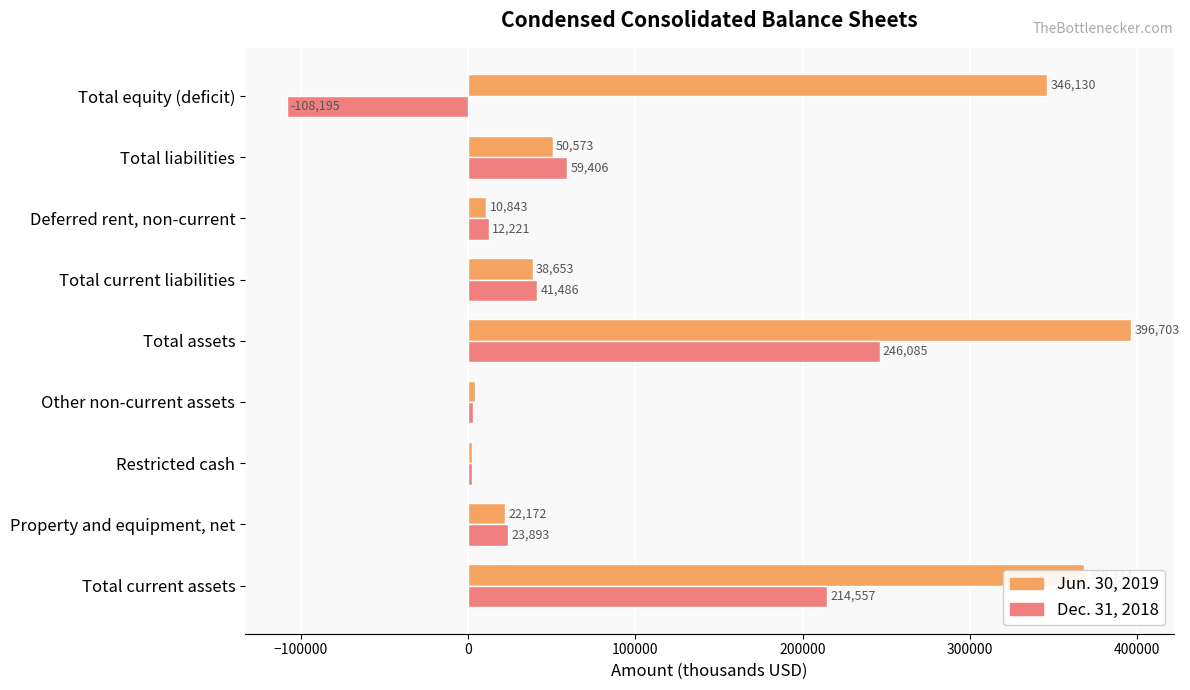

What are all the series names shown in the legend?

Jun. 30, 2019, Dec. 31, 2018